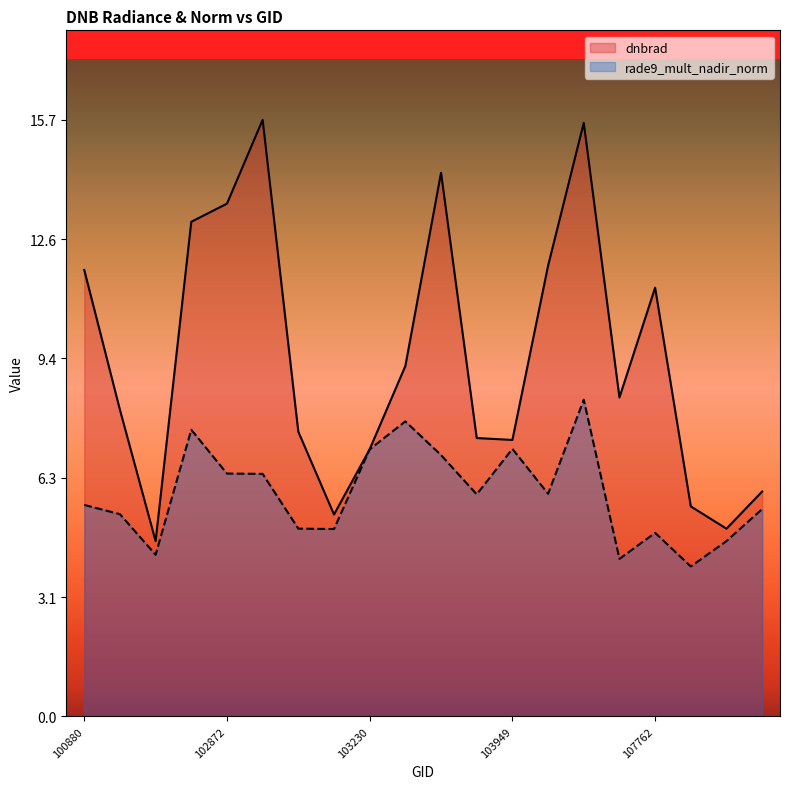

What are all the series names shown in the legend?

dnbrad, rade9_mult_nadir_norm